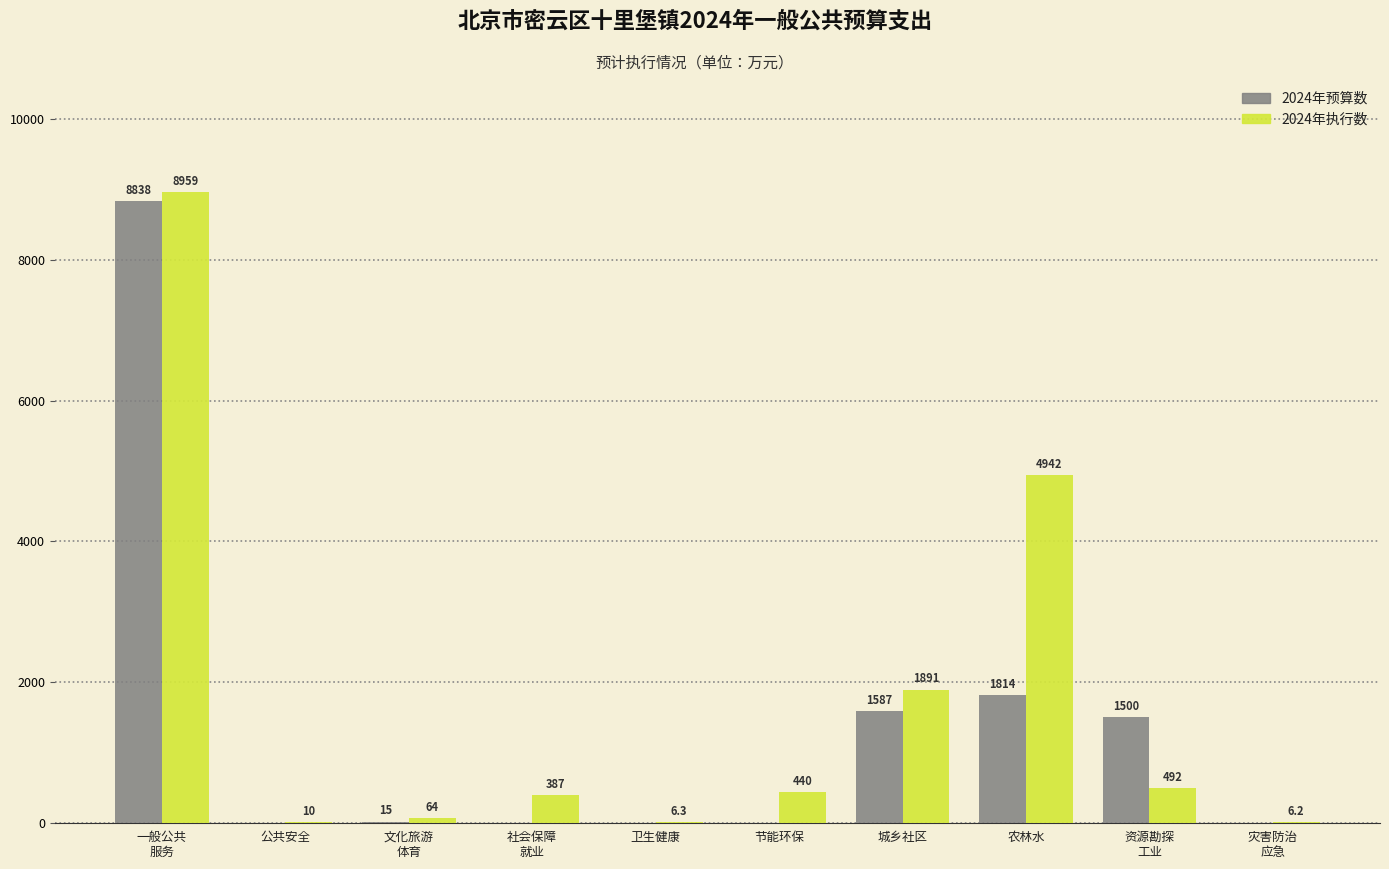

Is the value of 2024年预算数 at 公共安全 greater than the value of 2024年执行数 at 卫生健康?

No